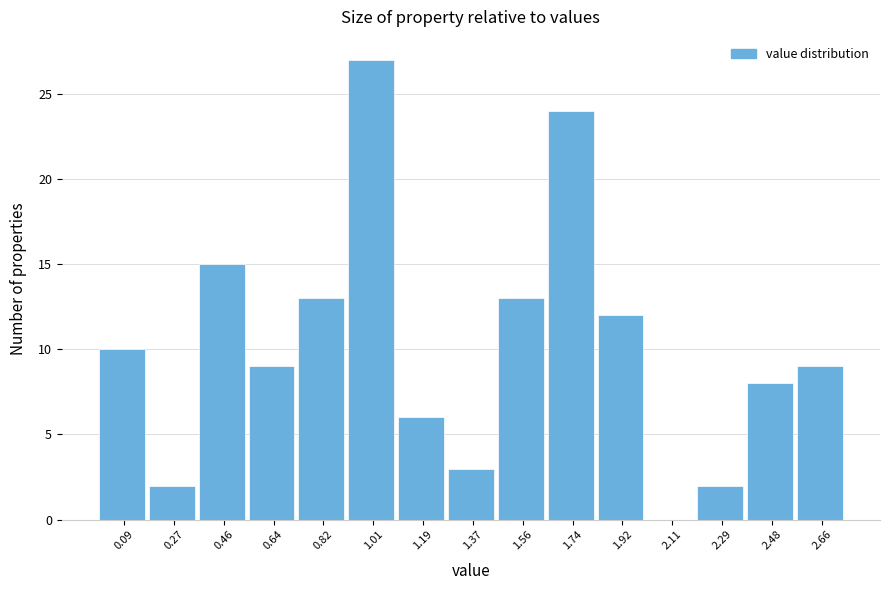

Which range on the x-axis has the tallest bar?

0.92 to 1.10